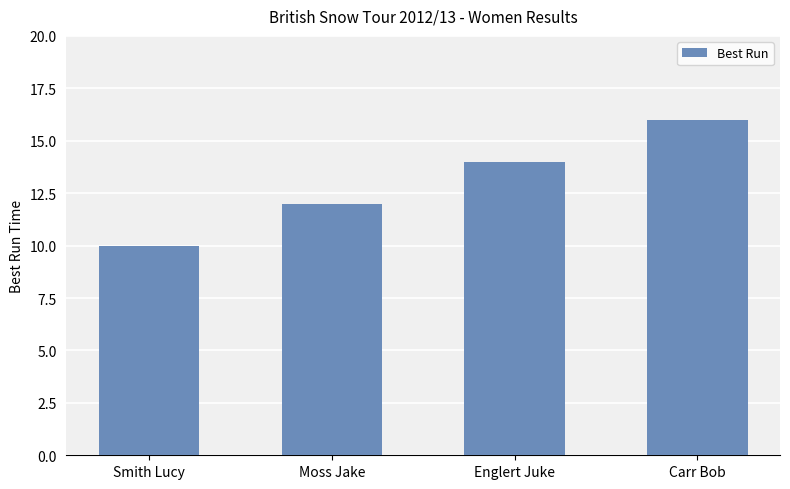

Which label corresponds to the smallest value in the chart?

Smith Lucy